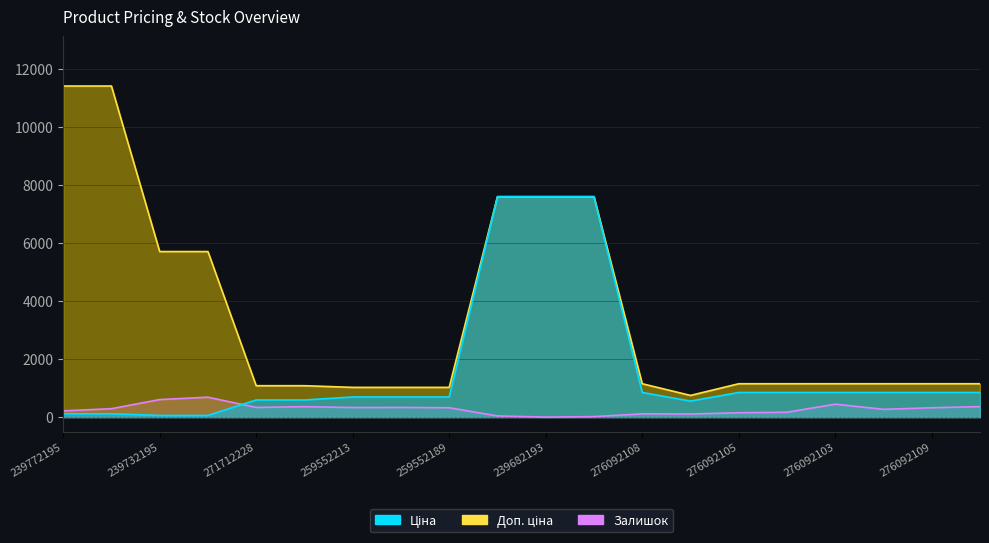

At which label is Доп. ціна closest to 6078?

239732195